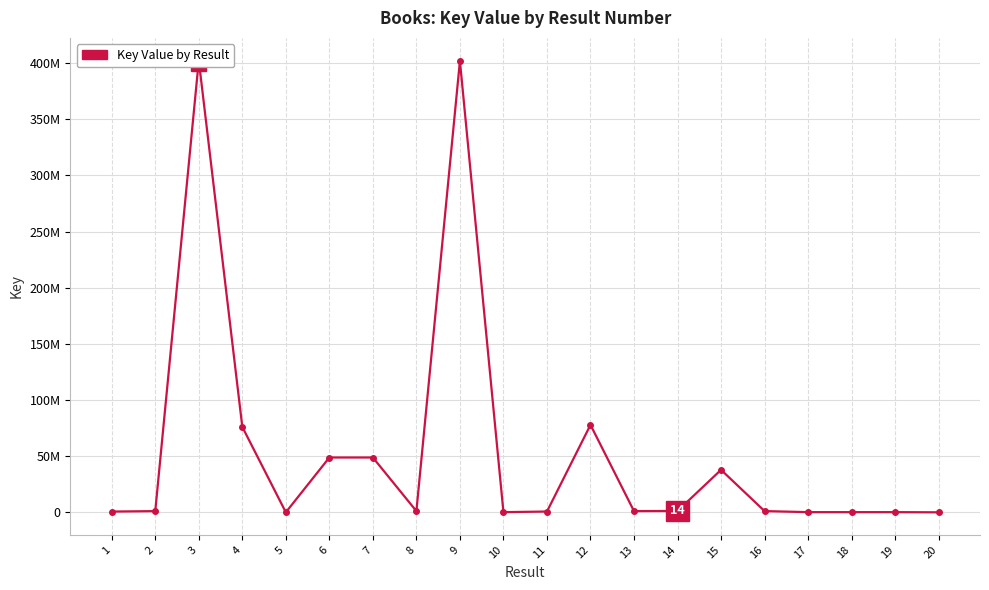

What value does the data have at 6?

48808704